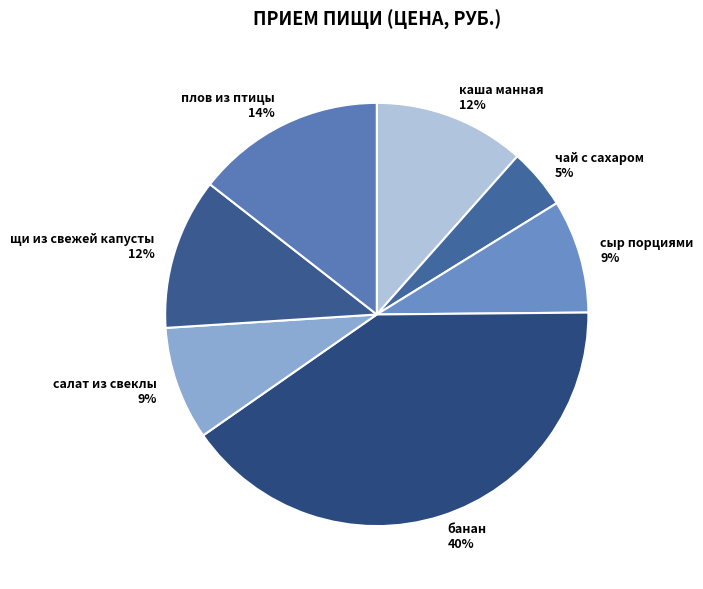

Is it true that каша манная is 12% of the pie?

True